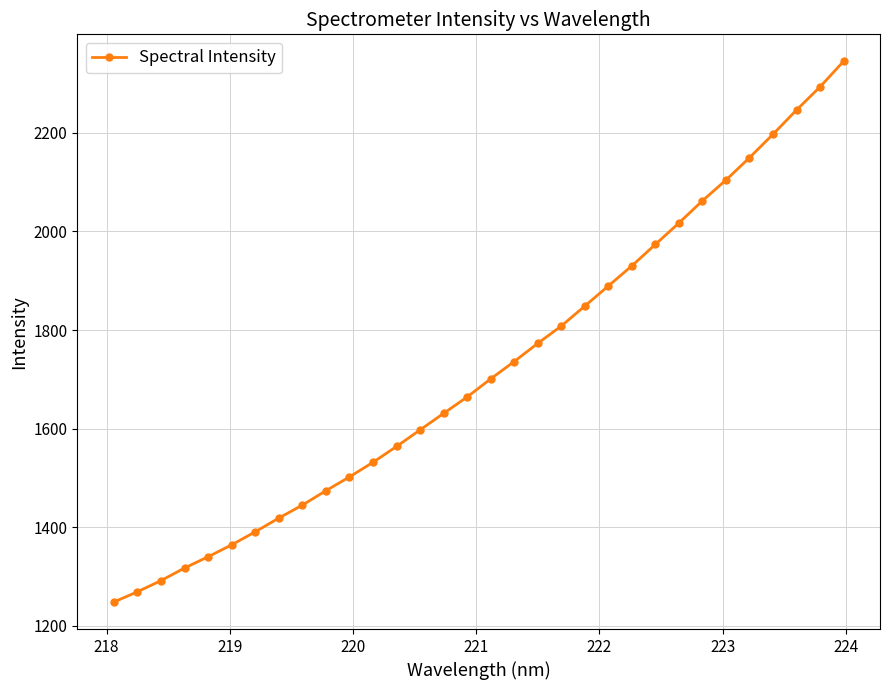

What is the difference between the second highest and second lowest values?

1023.5